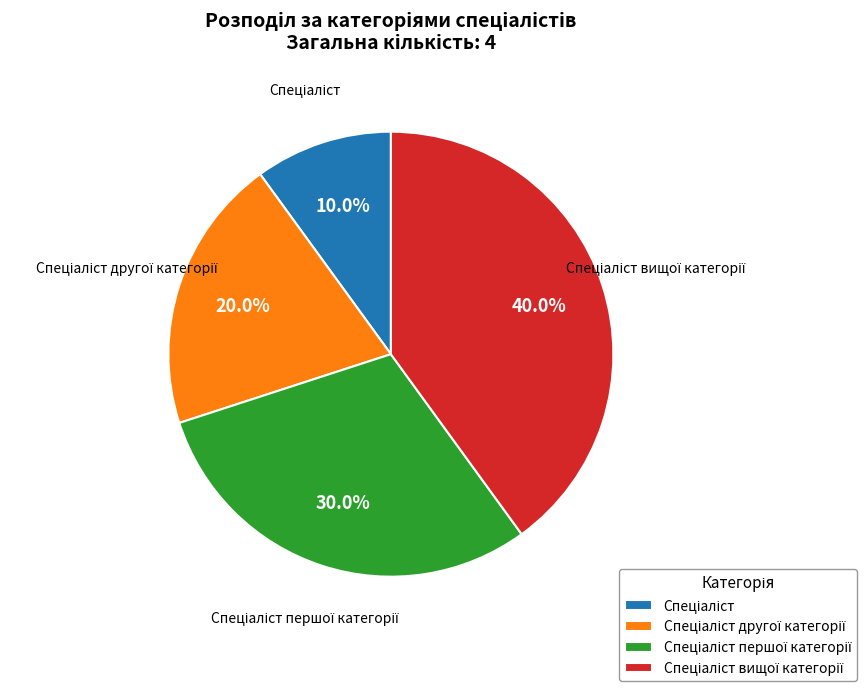

What percentage is the Спеціаліст slice, to the nearest percent?

10%